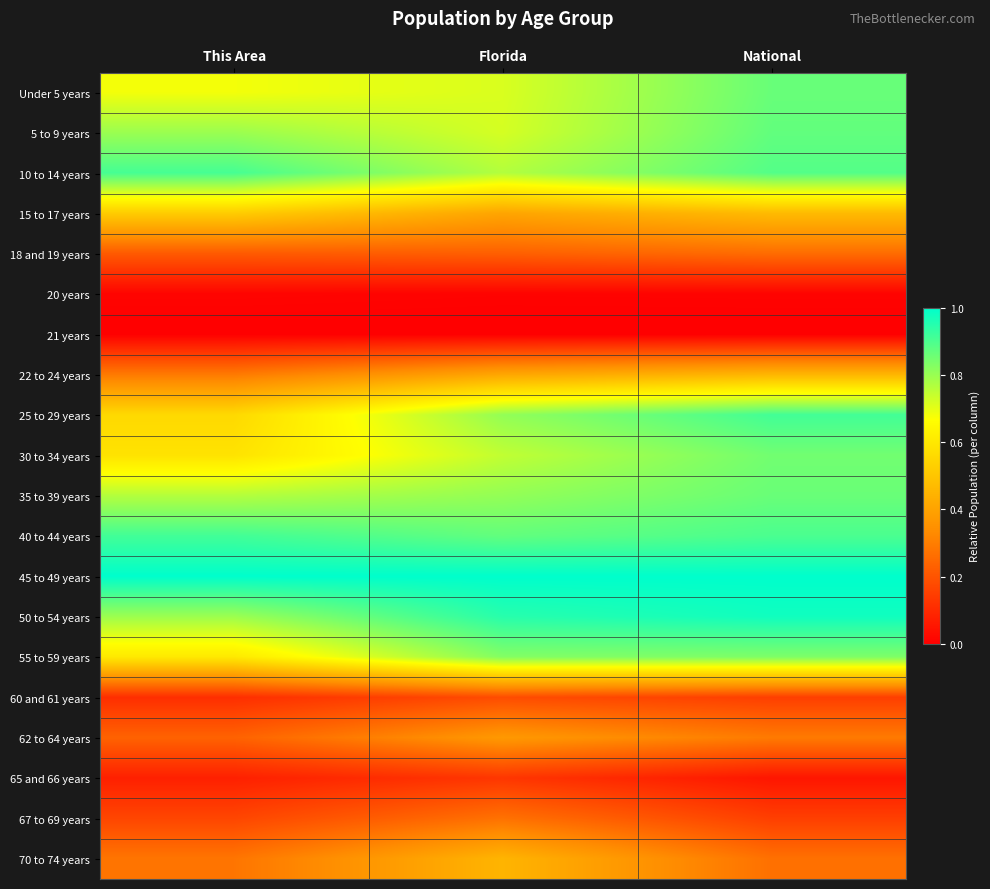

Which label corresponds to the largest value in the chart?

This Area